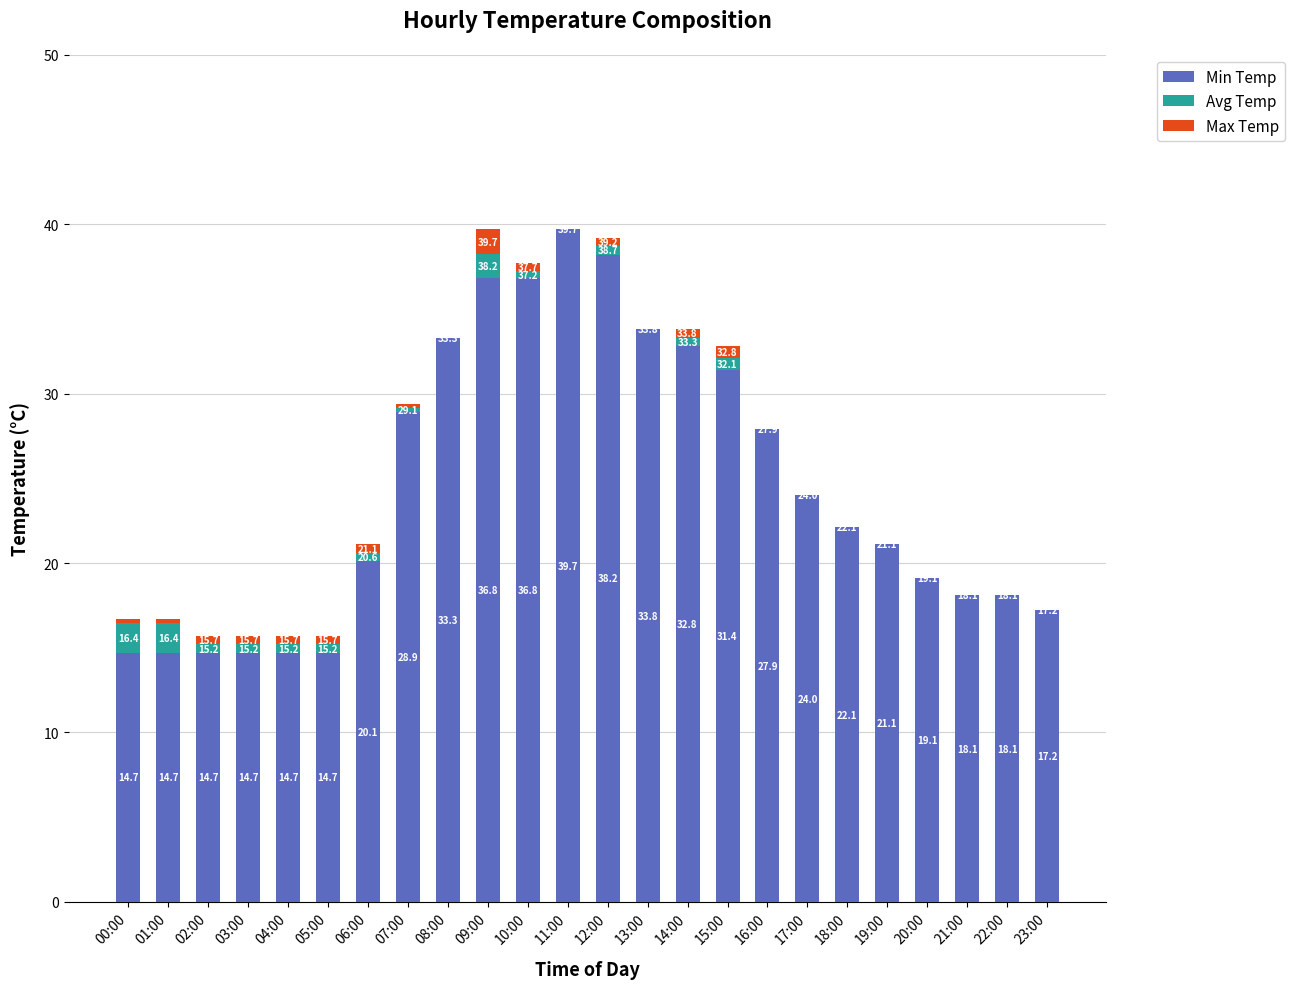

Is it true that Min Temp equals 24.0 at 17:00?

True